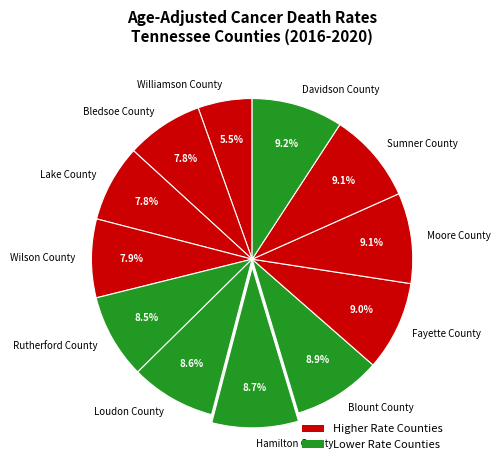

To the nearest percent, what percentage of the pie is Fayette County?

9%